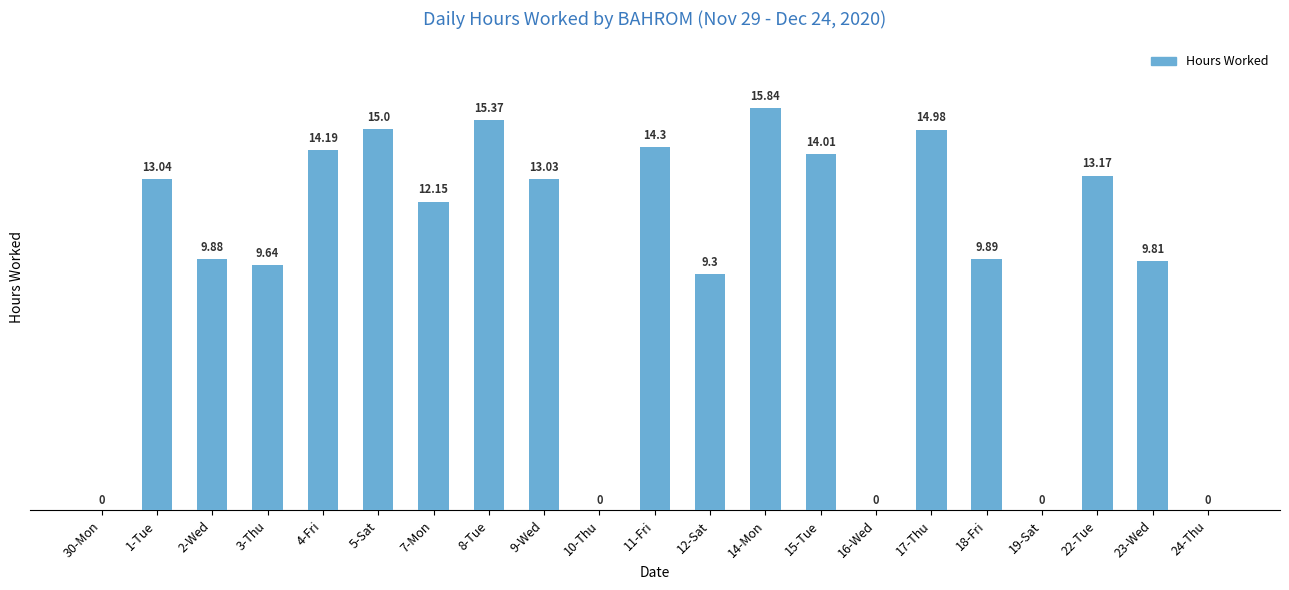

Between 2-Wed and 24-Thu, which is larger?

2-Wed